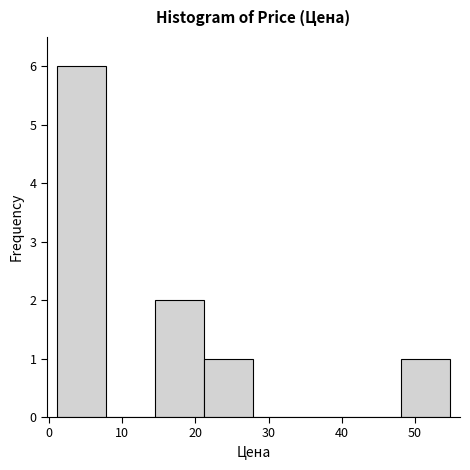

Reading left to right, list every bar in this chart as the range it spans on the x-axis followed by its height. Neither the bar edges nor the heights are printed on the chart, so give them approximately, as read against the axes.

1 to 8: 6
8 to 15: 0
15 to 21: 2
21 to 28: 1
28 to 35: 0
35 to 41: 0
41 to 48: 0
48 to 55: 1